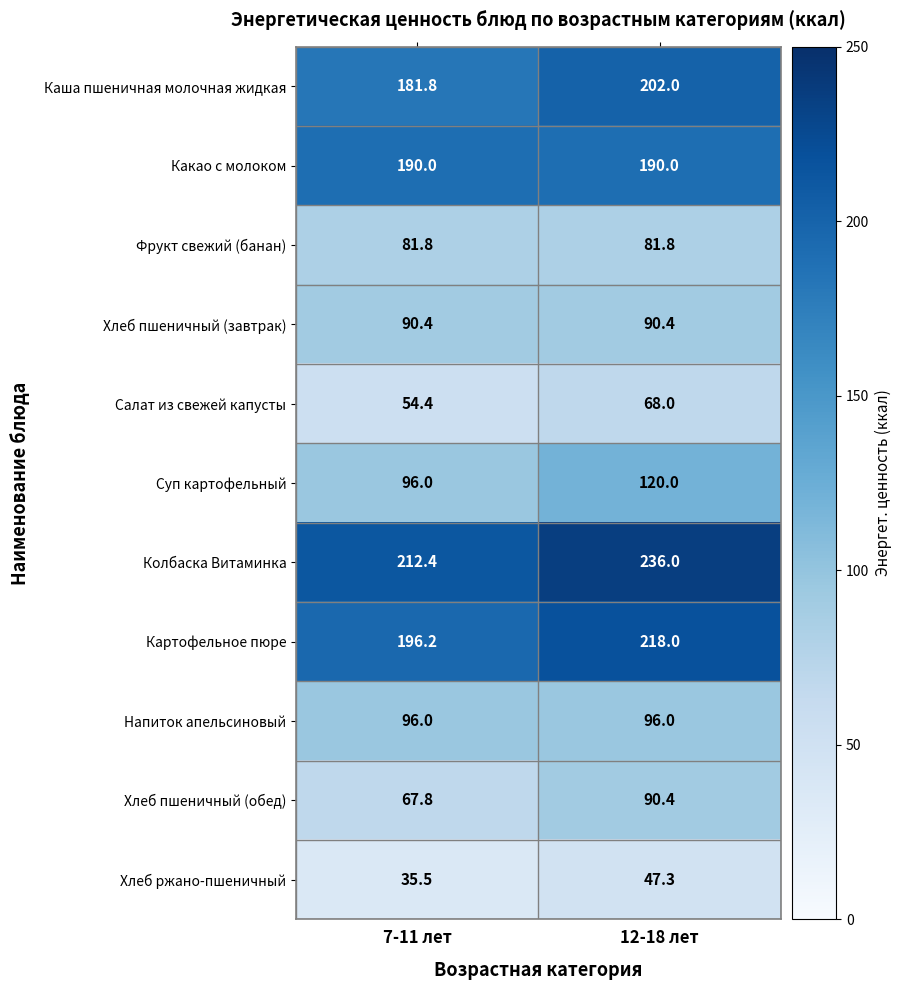

What is the sum of the Картофельное пюре values at 12-18 лет and 7-11 лет?

414.2